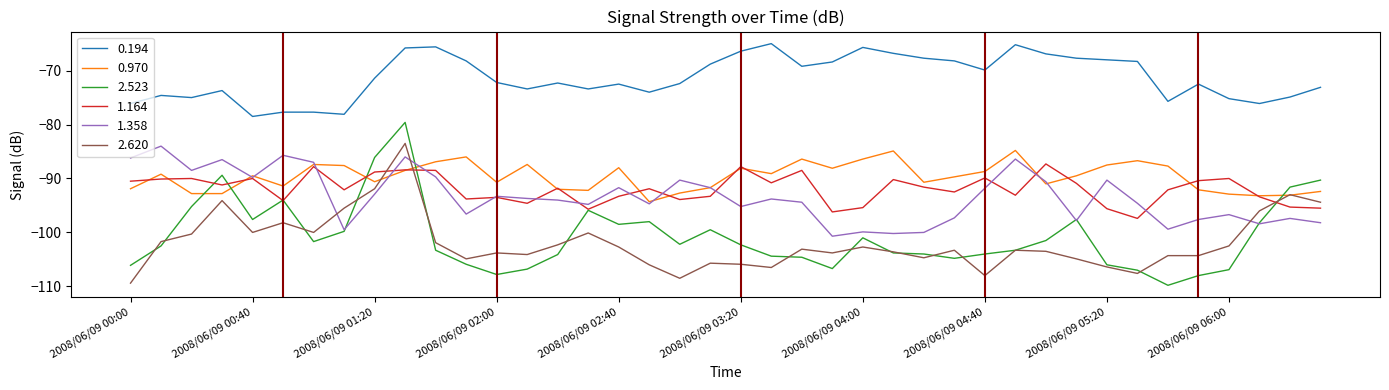

What is the difference between the maximum and minimum values in the 1.358 series?

16.7